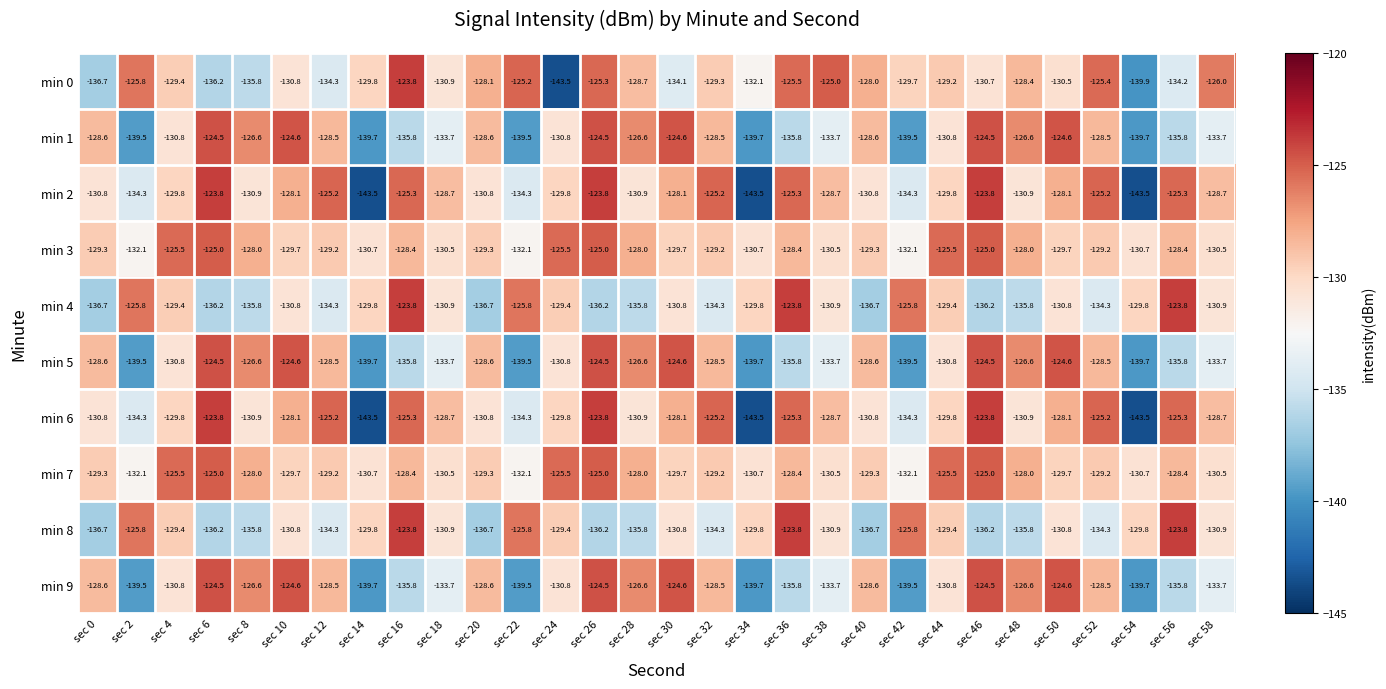

What is the difference between the highest and lowest values at sec 0?

8.1